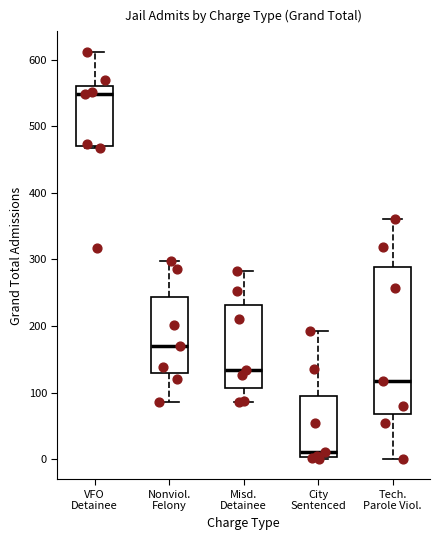

Reading left to right, read every box against the y-axis: the position of its median line, the range the box covers, and the ends of its whiskers. The values are not printed on the chart, so give them approximately, as read against the axis.

VFO Detainee: median 550, box 470 to 560, whiskers 470 to 610
Nonviol. Felony: median 170, box 130 to 240, whiskers 90 to 300
Misd. Detainee: median 130, box 110 to 230, whiskers 90 to 280
City Sentenced: median 10, box 0 to 100, whiskers 0 to 190
Tech. Parole Viol.: median 120, box 70 to 290, whiskers 0 to 360